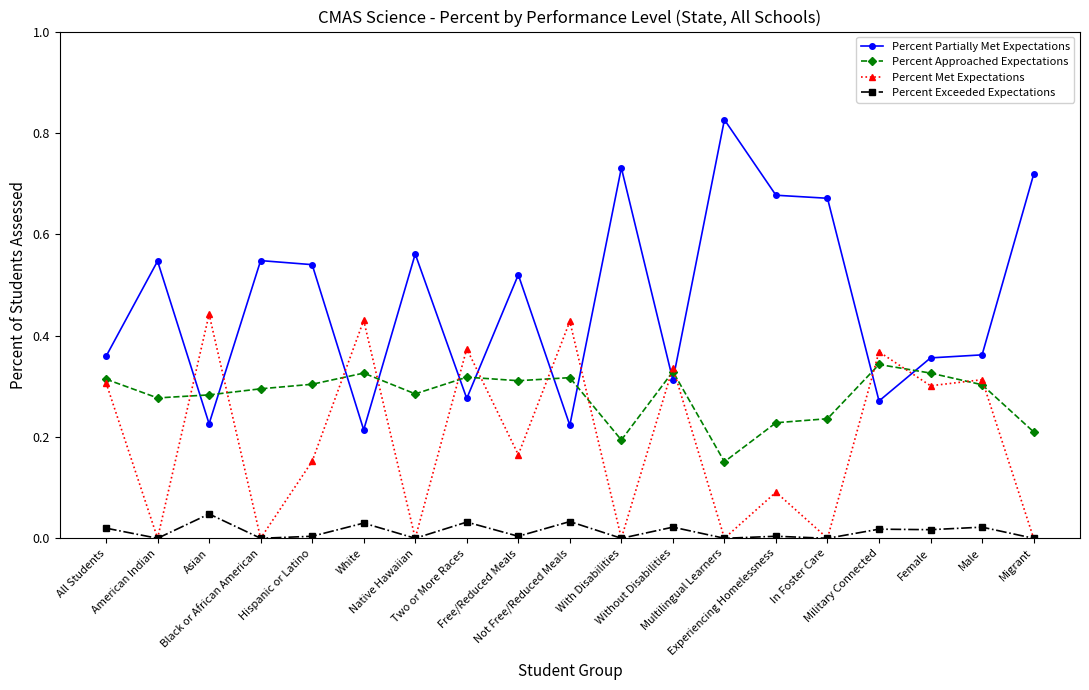

List the series in order of their overall mean, lowest first.

Percent Exceeded Expectations, Percent Met Expectations, Percent Approached Expectations, Percent Partially Met Expectations